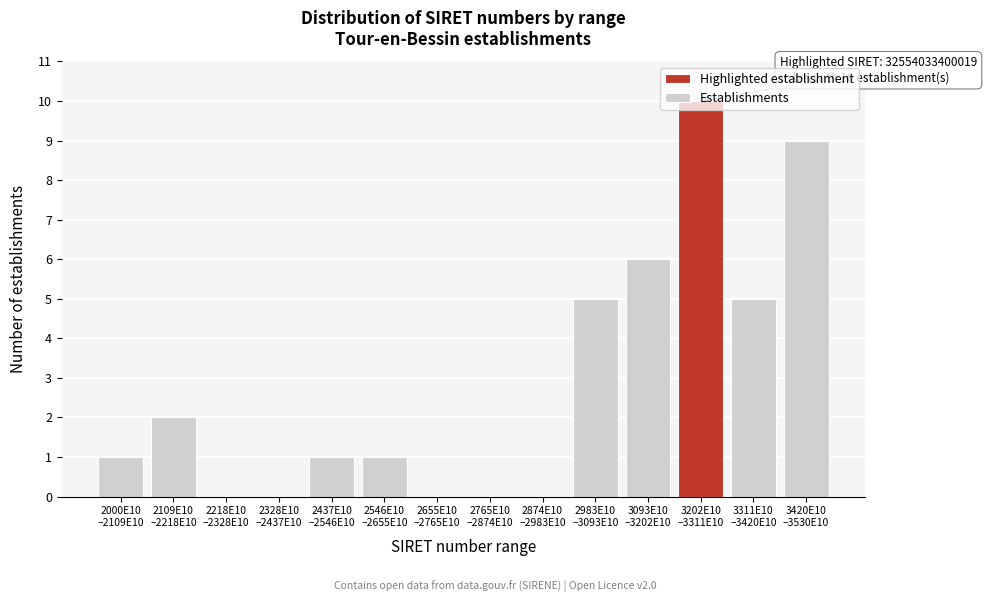

What is the maximum value shown in the chart?

10